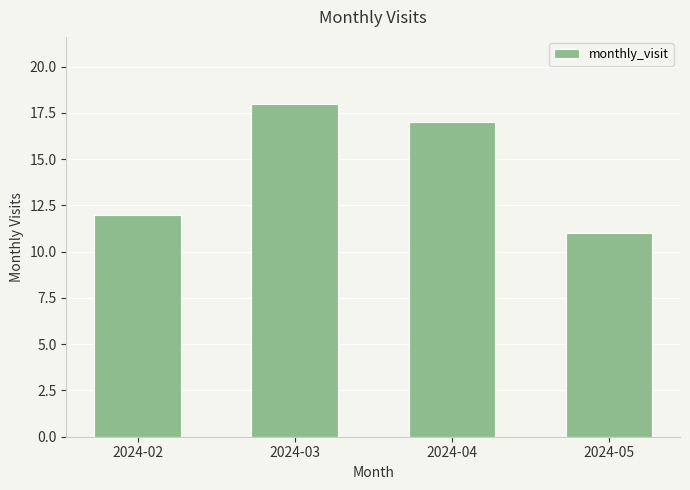

Count the values in the range 12 to 18.

3